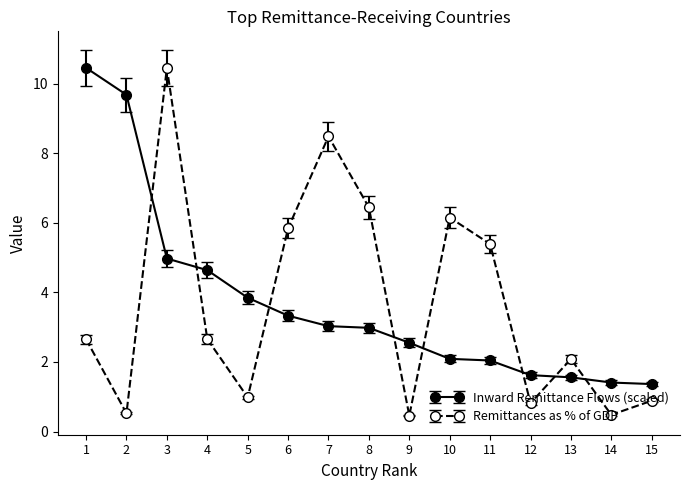

The value of Remittances as % of GDP at 10 is 10.5. True or false?

False